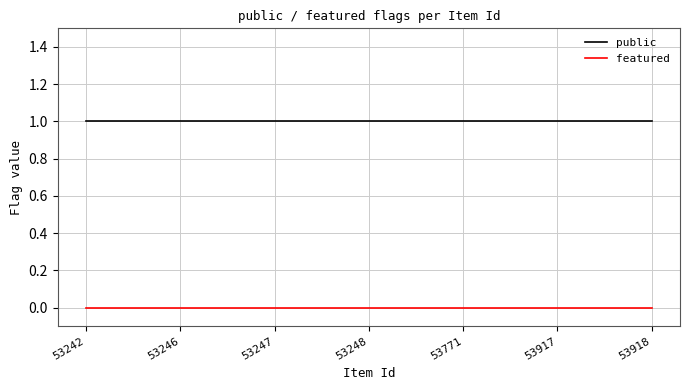

True or false: public and featured intersect in this chart.

False